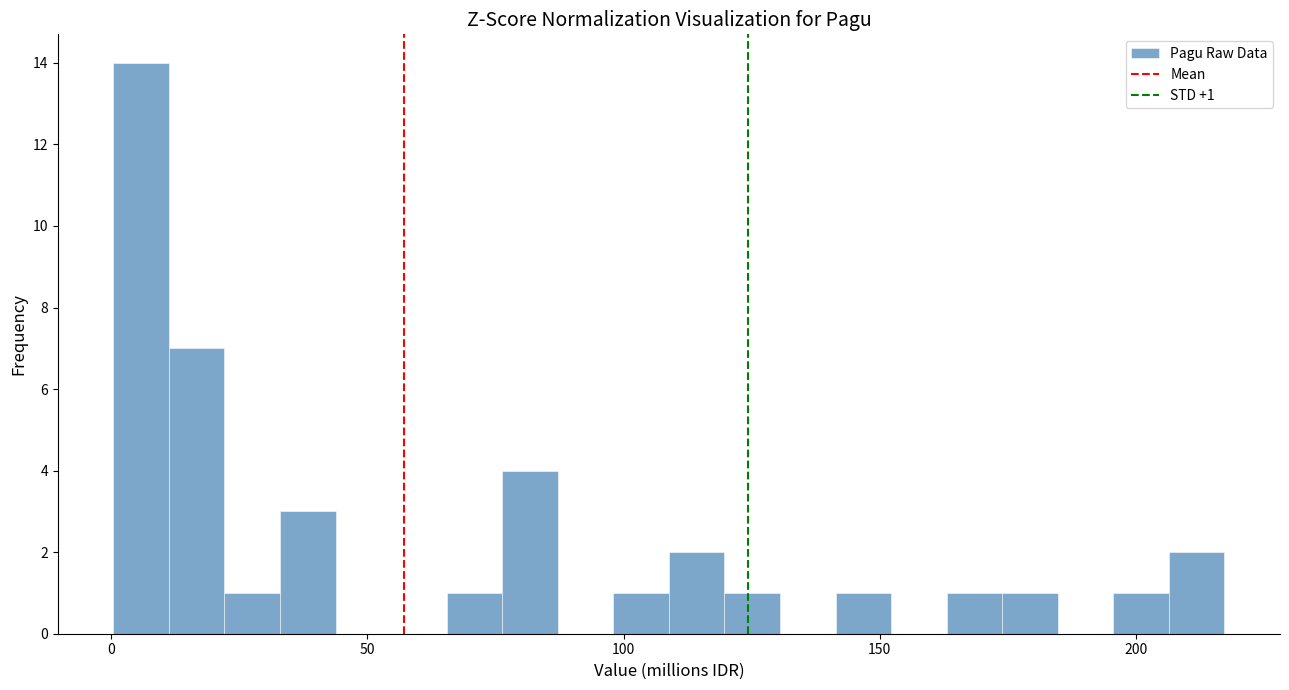

Read against the x-axis, roughly where is the centre of the tallest bar?

5